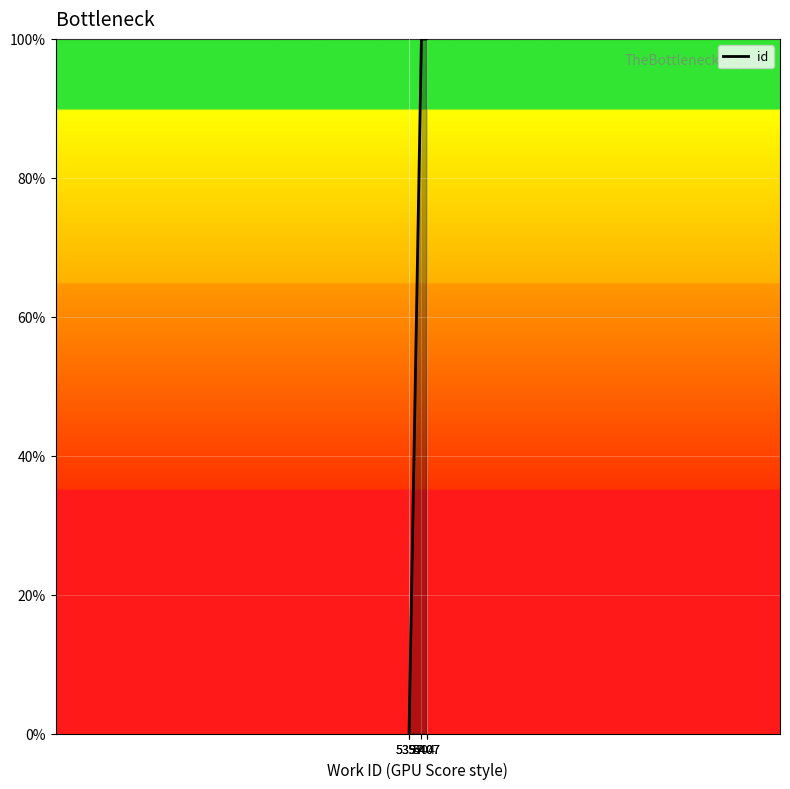

At which label does the data first exceed 99?

5404